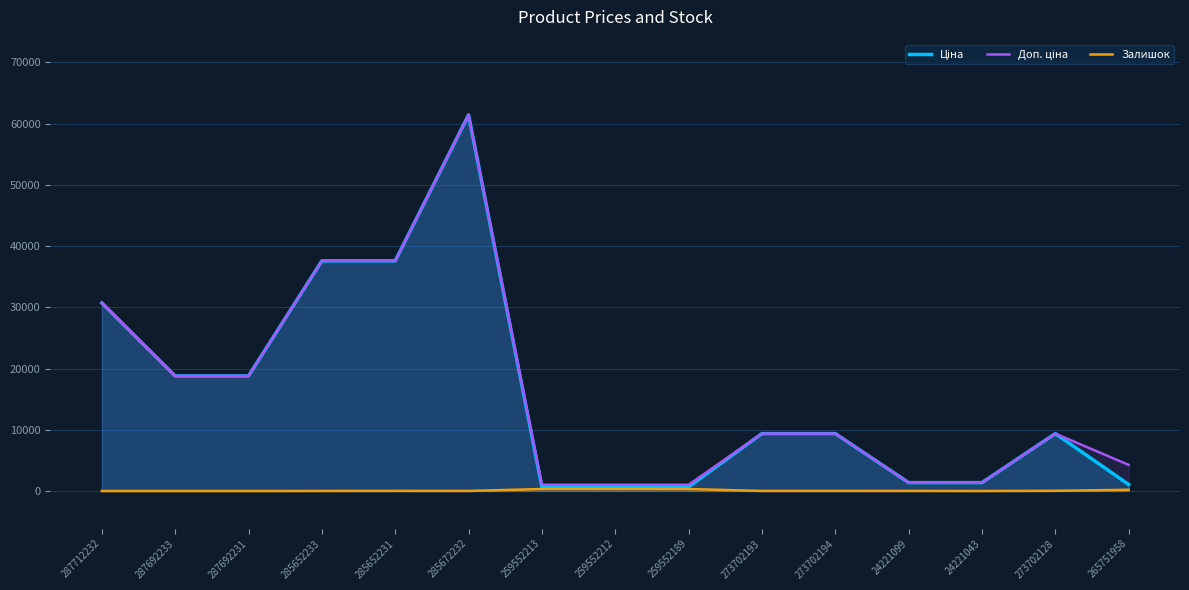

What is the difference between the second highest and second lowest values in the Залишок series?

330.0